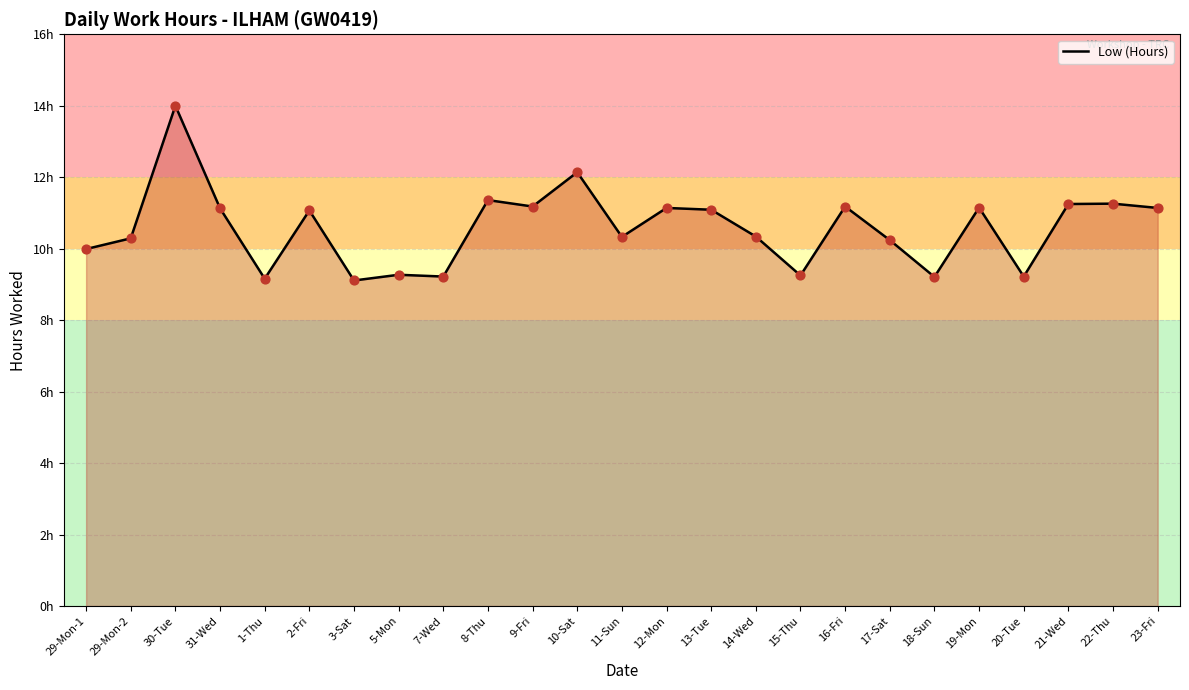

Approximately how many times larger is the value at 5-Mon compared to 20-Tue?

1.0